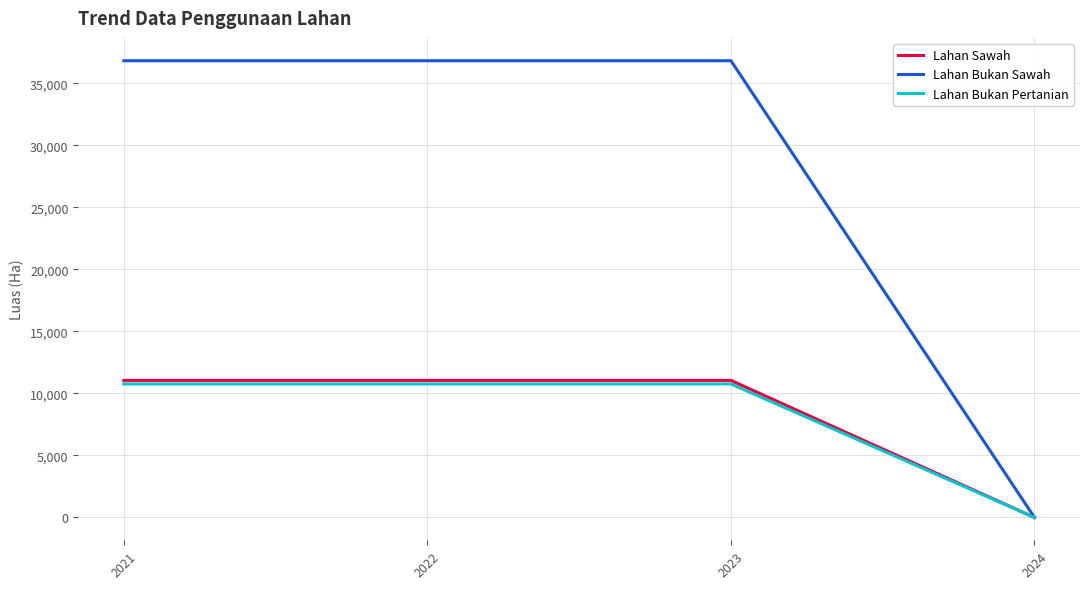

What is the average value of the Lahan Bukan Pertanian series?

8072.0